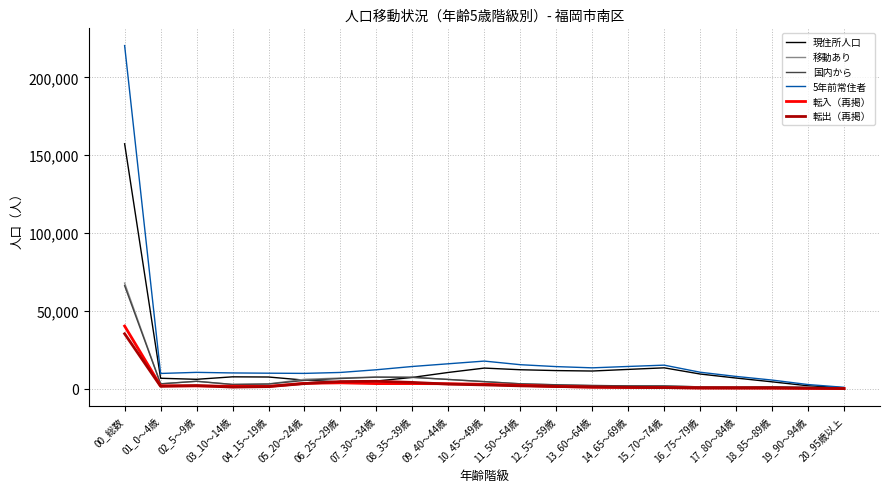

What is the maximum value for 転入（再掲）?

40242